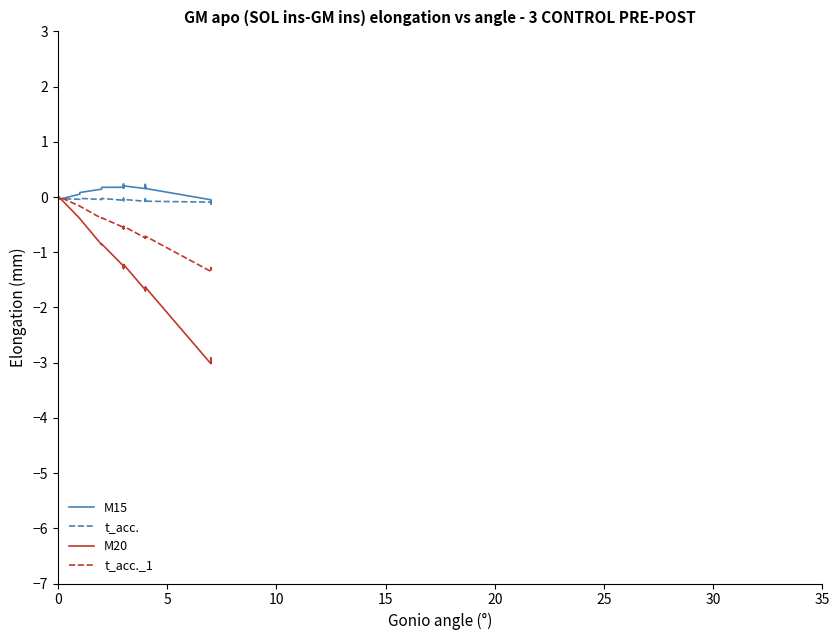

What is the difference between the maximum and second lowest values in the t_acc._1 series?

1.4